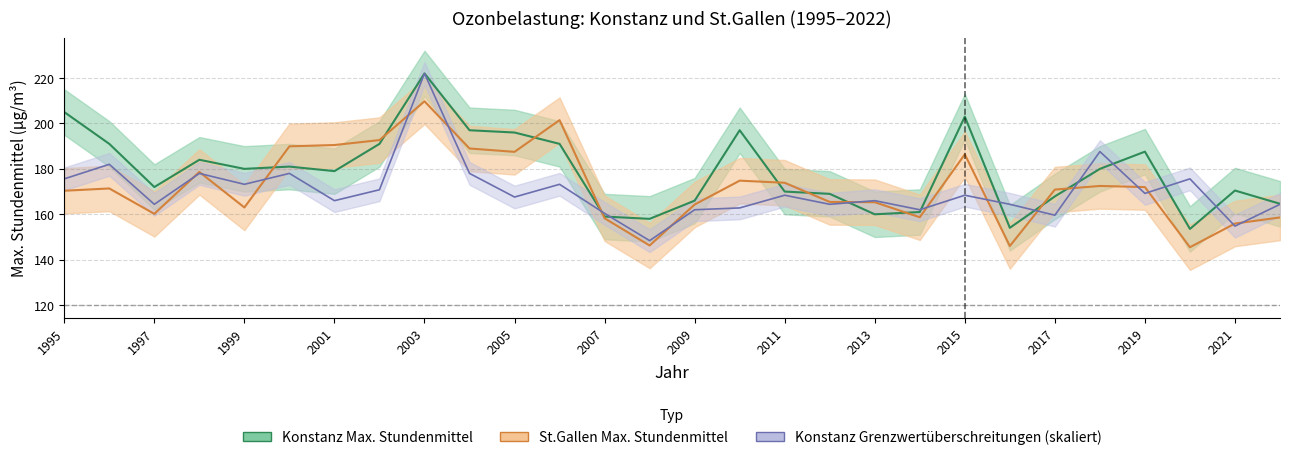

What is the difference between the highest and lowest values at 2015?

34.6